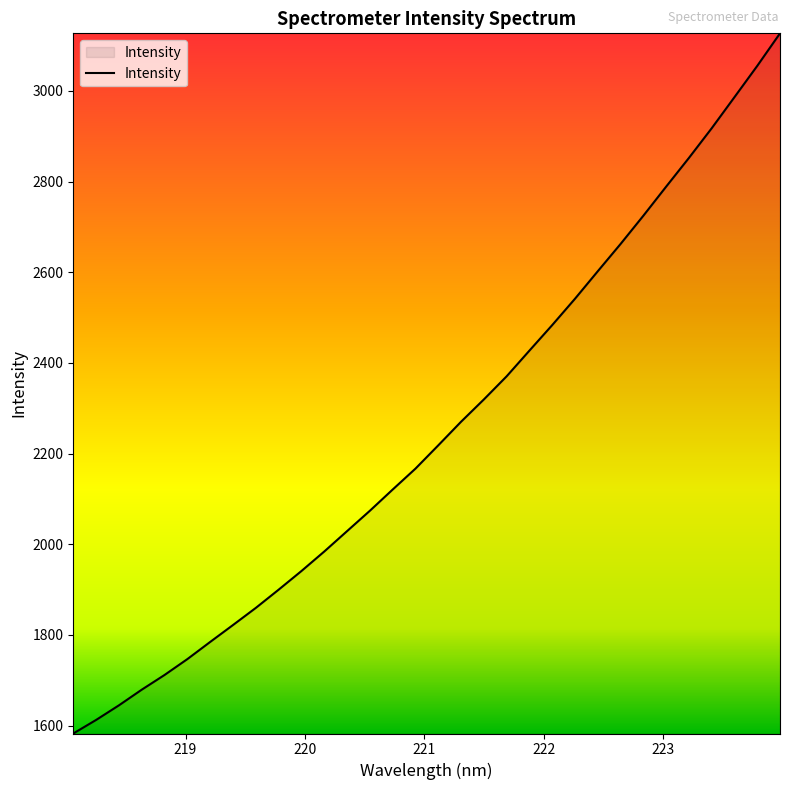

What is the greatest value displayed?

3126.9